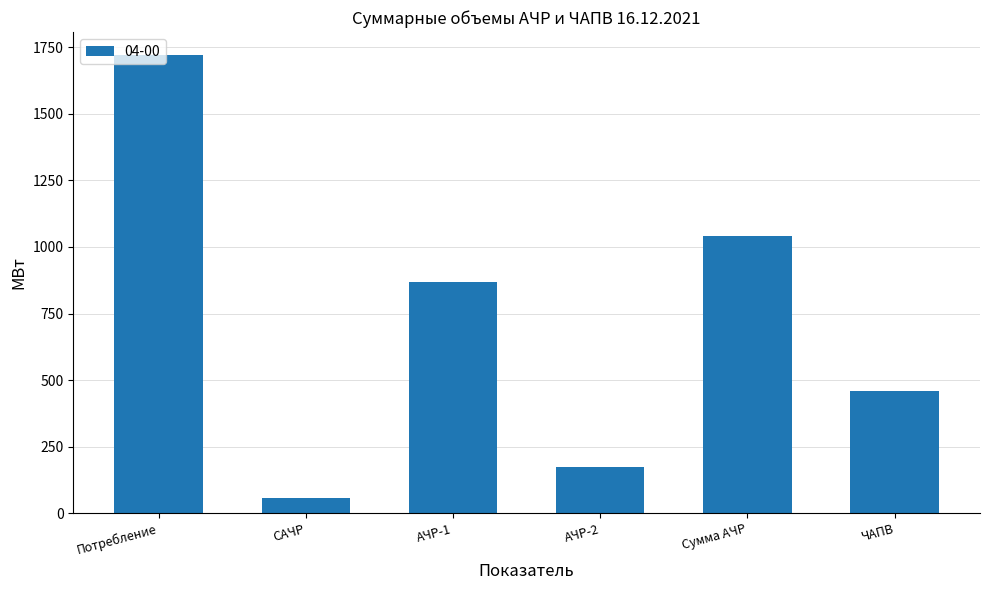

Which label corresponds to the largest value in the chart?

Потребление